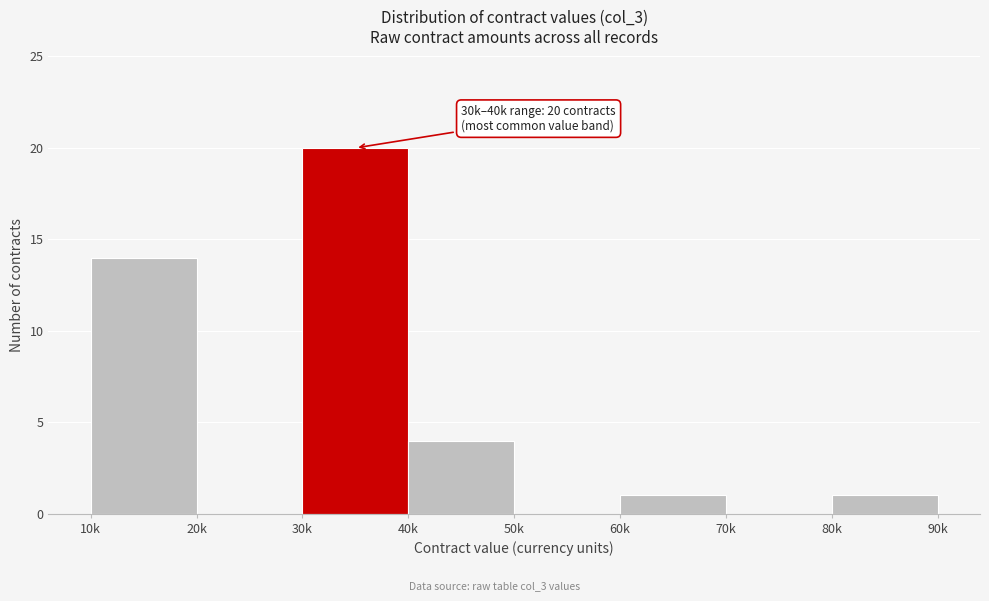

Reading left to right, extract all data points from this chart.

10k=14	20k=0	30k=20	40k=4	50k=0	60k=1	70k=0	80k=1